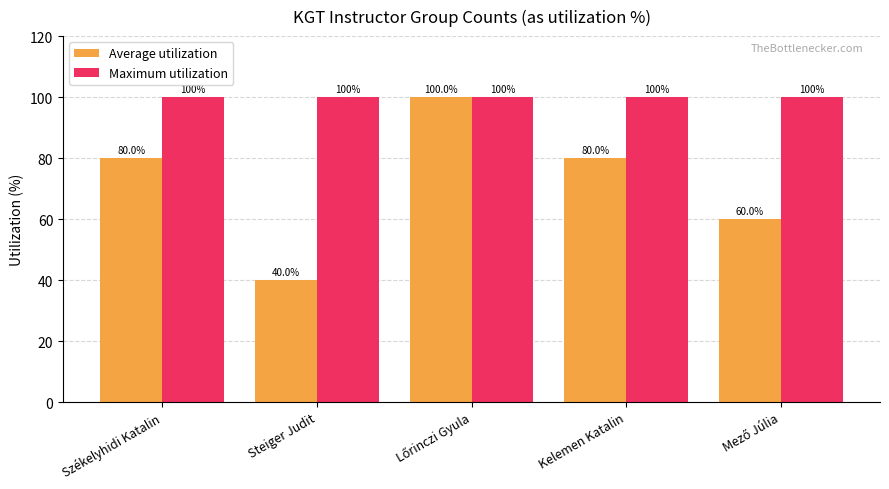

Read the Maximum utilization value at Székelyhidi Katalin.

100